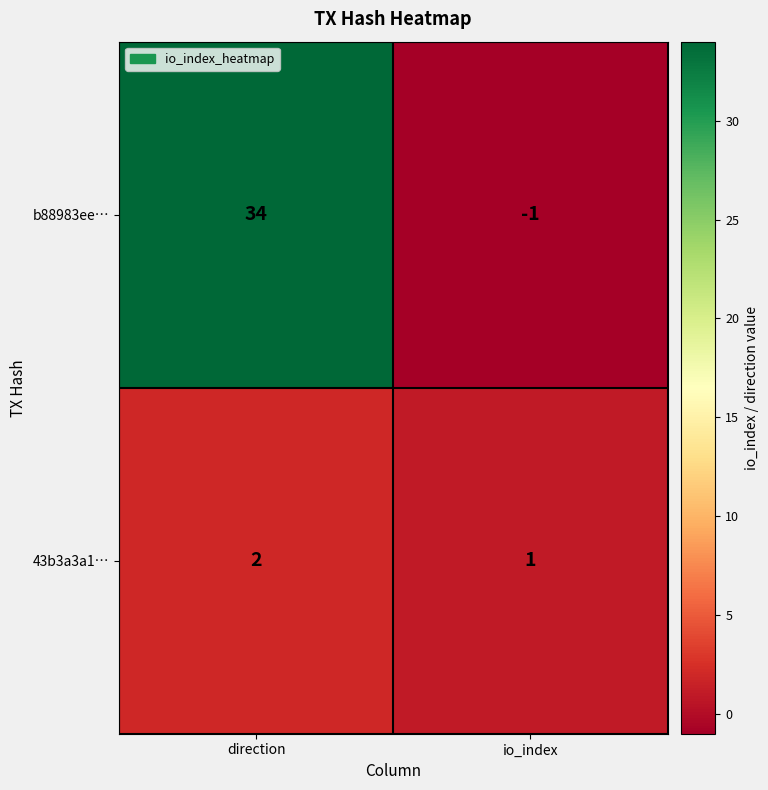

Reading right to left, what are all the values shown in this chart?

b88983ee…: -1	34
43b3a3a1…: 1	2